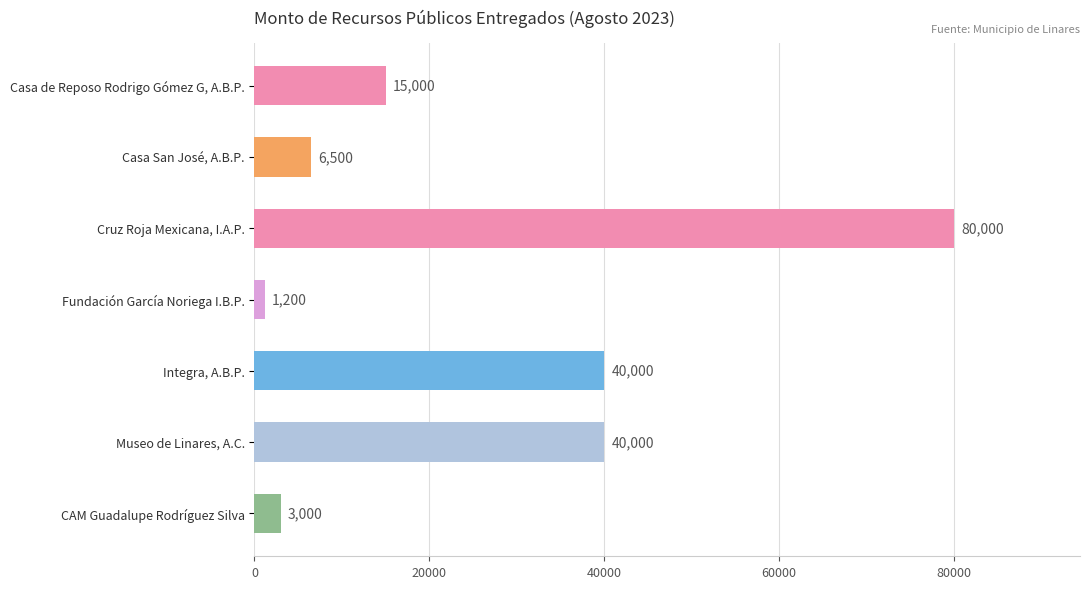

True or false: the data shows 15000 at Casa de Reposo Rodrigo Gómez G, A.B.P..

True